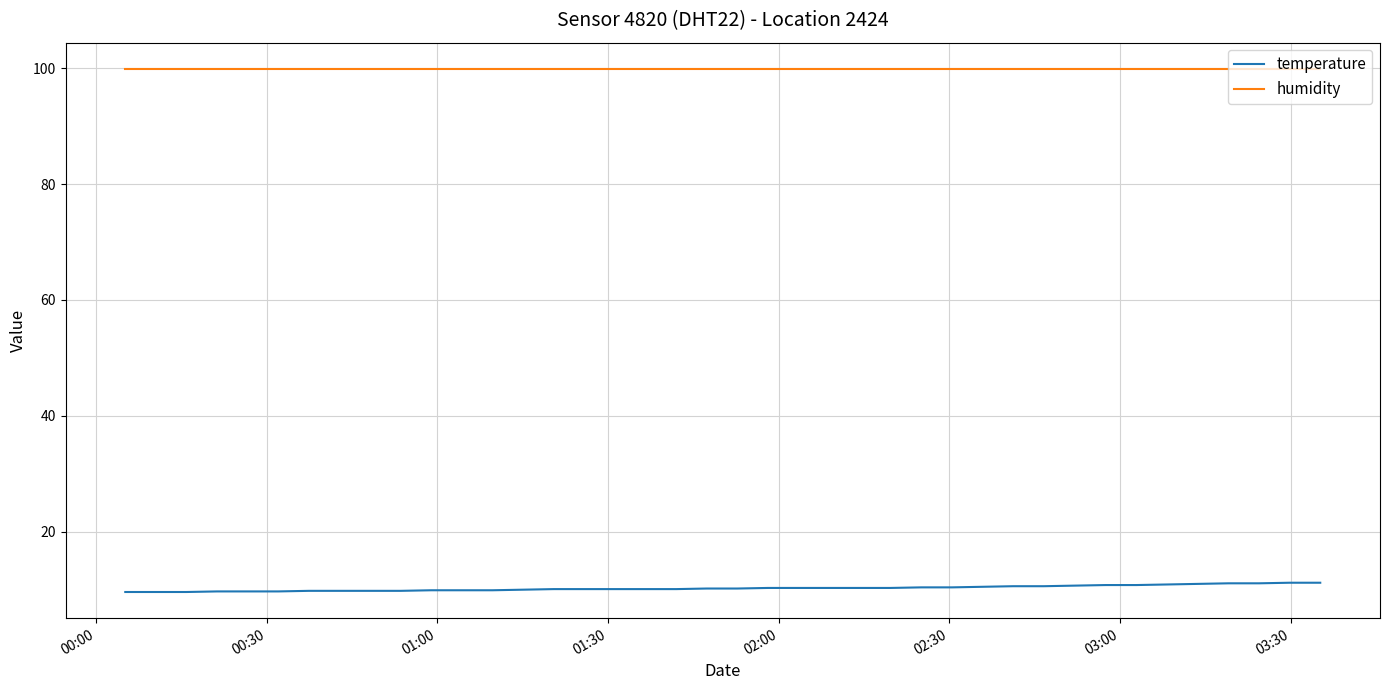

Which series has the largest total across all categories?

humidity